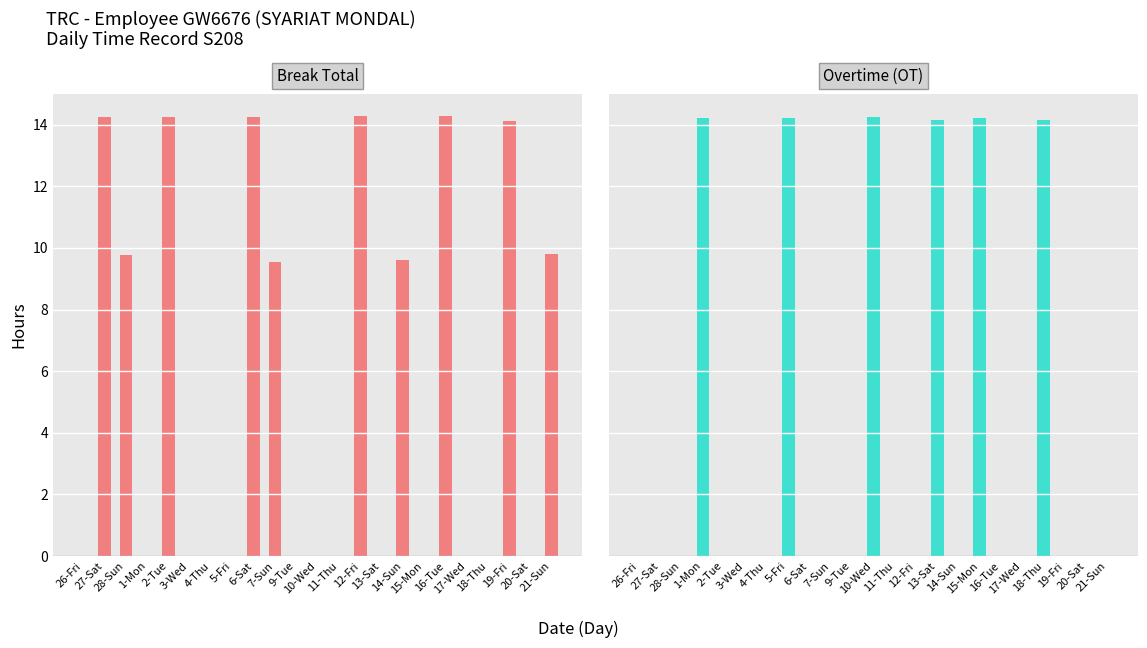

What is the maximum value shown in the chart?

14.3